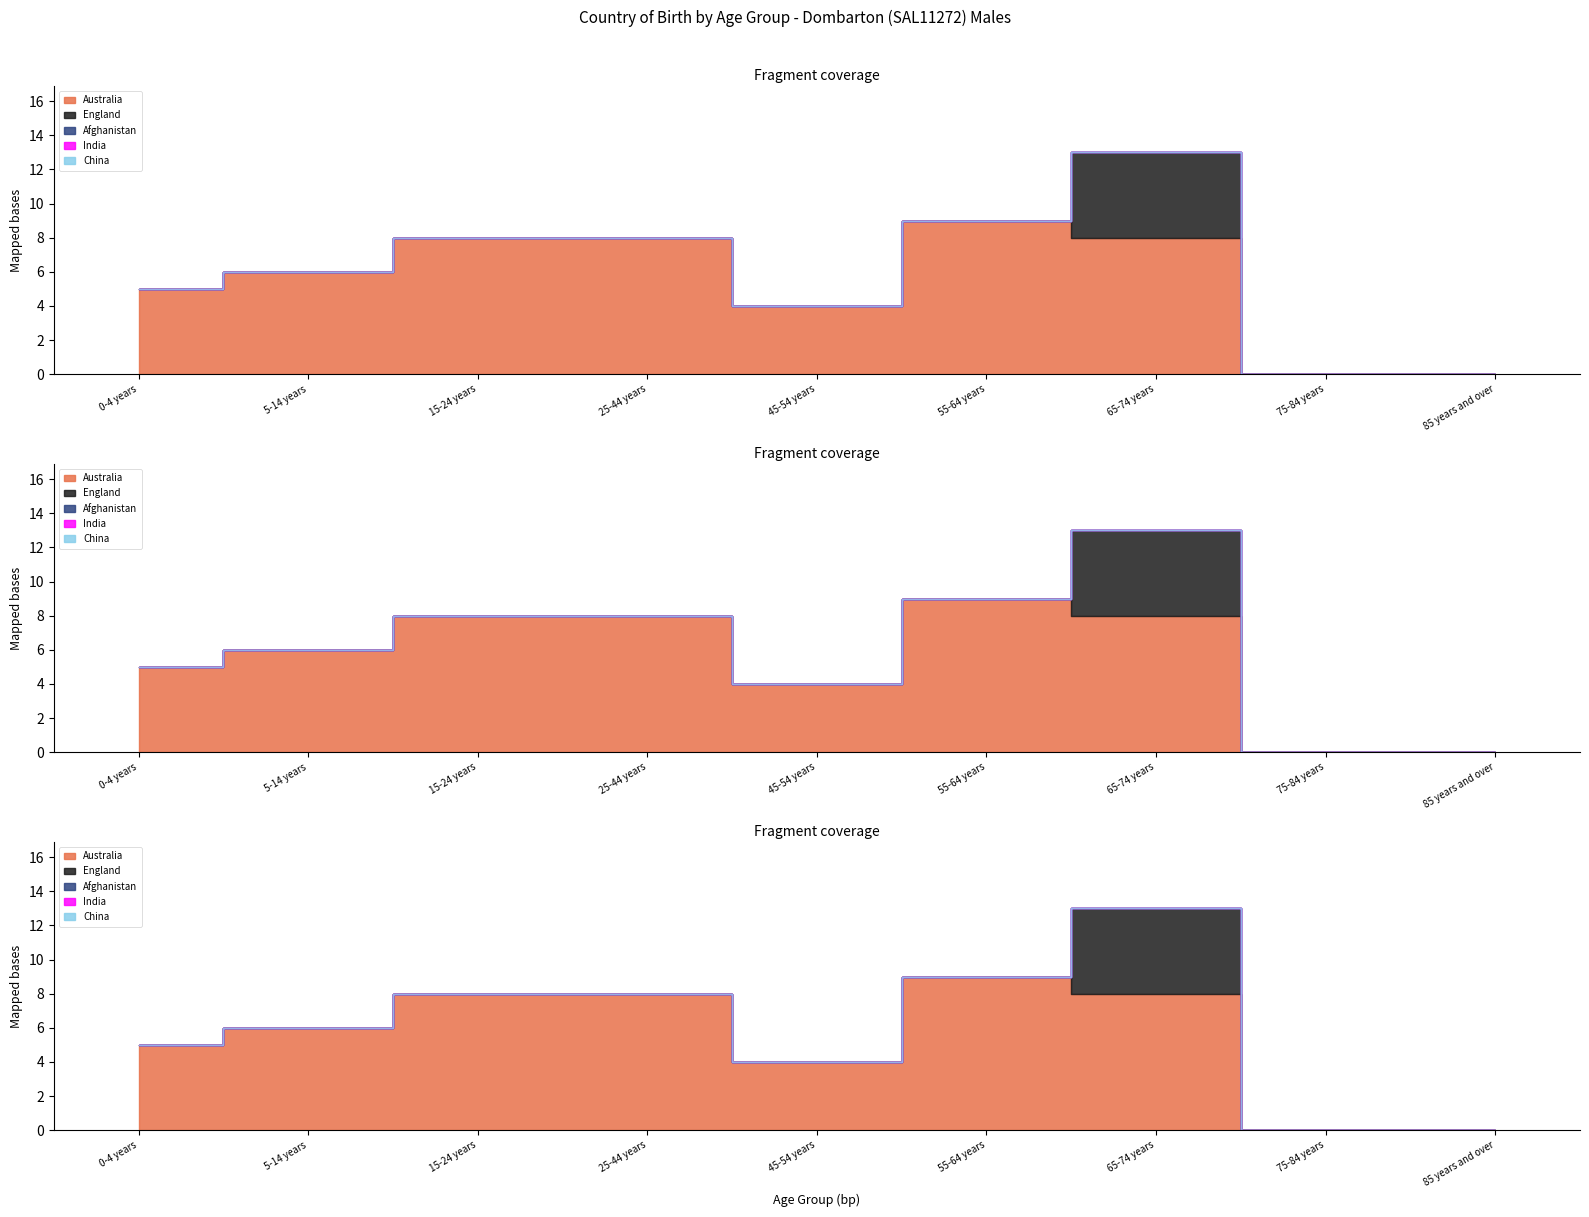

What are all the series names shown in the legend?

Australia, England, Afghanistan, India, China